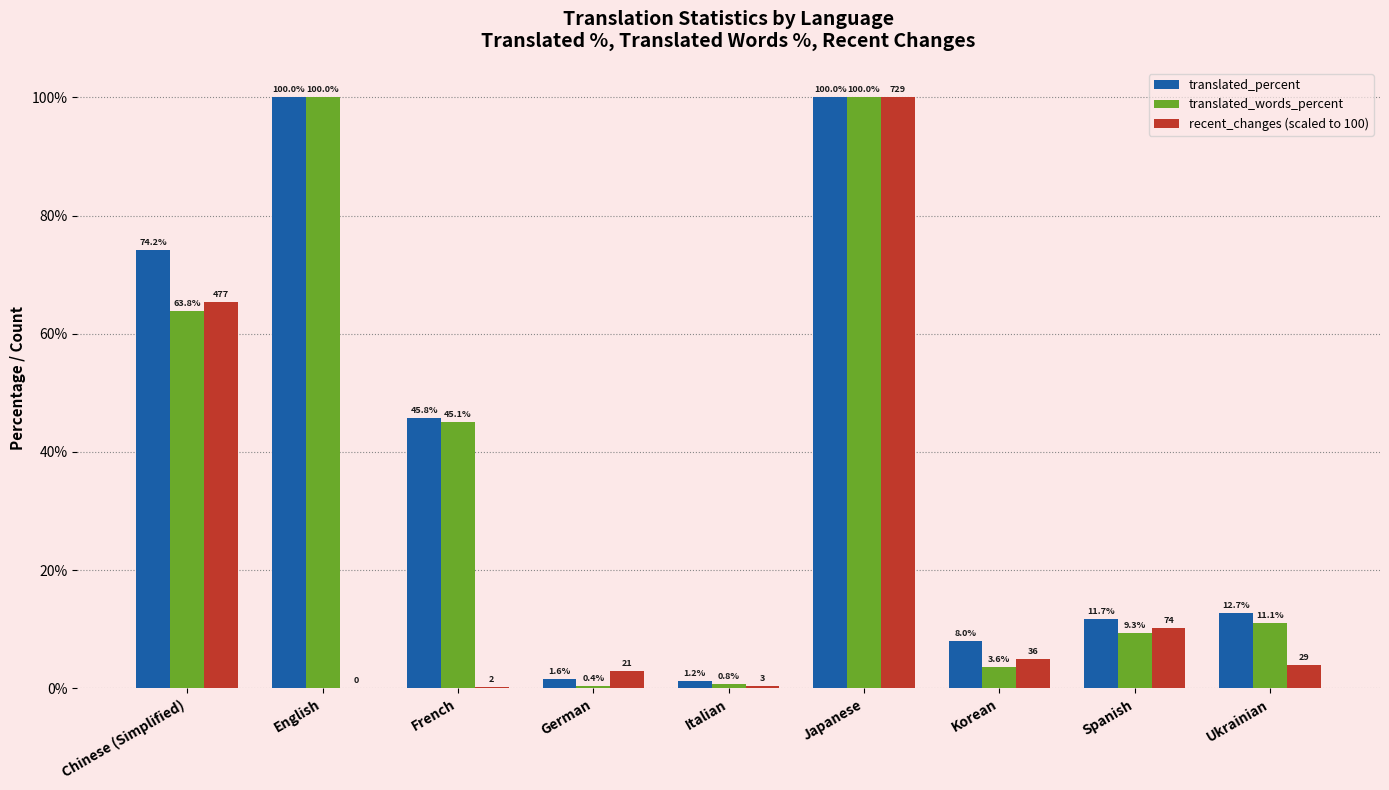

What is the sum of the recent_changes (scaled to 100) values at Japanese and Ukrainian?

104.0